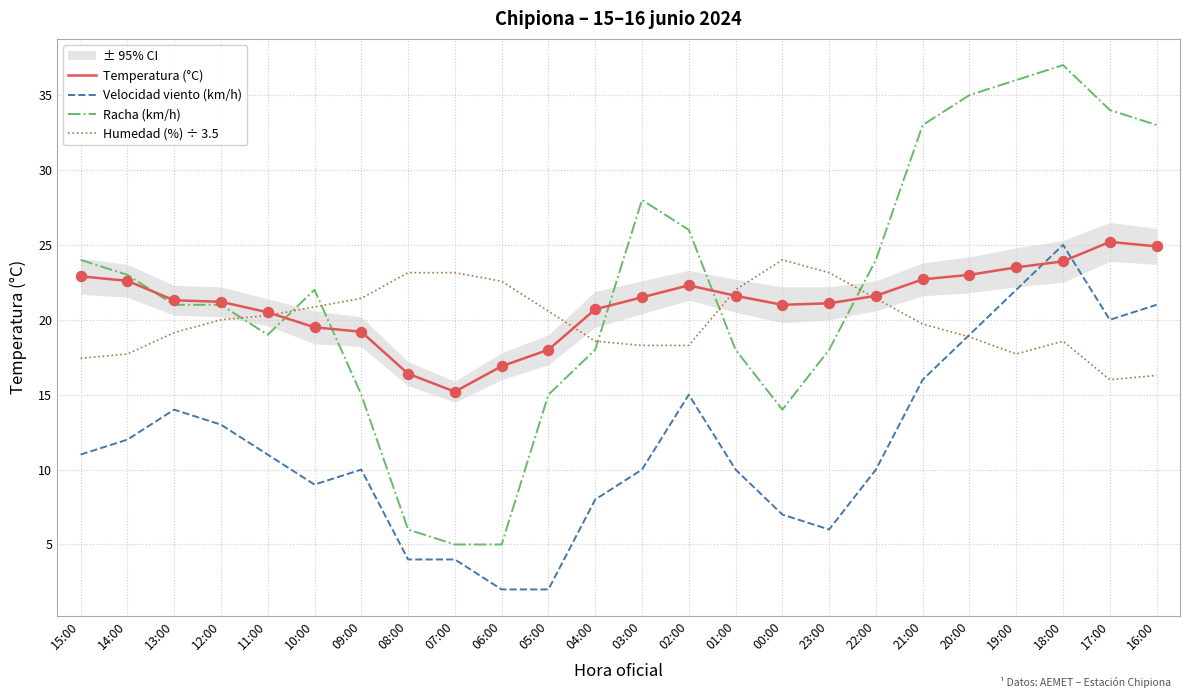

Is the value of Temperatura (°C) at 12:00 greater than the value of Velocidad viento (km/h) at 05:00?

Yes